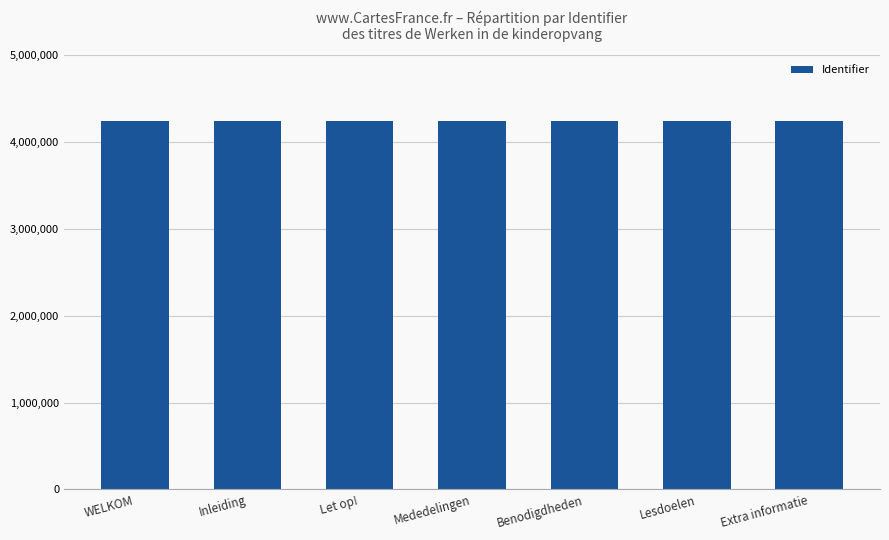

The value at Lesdoelen is 4244218. True or false?

True